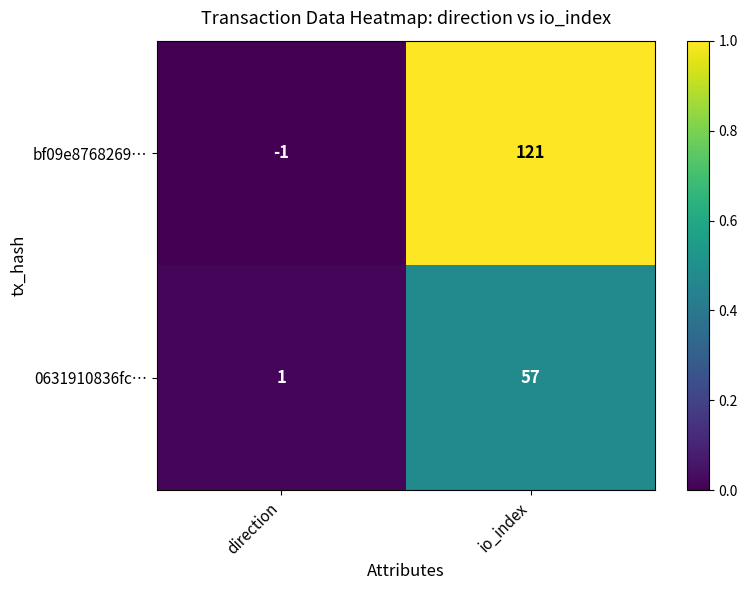

At which label is bf09e8768269… closest to 60?

direction